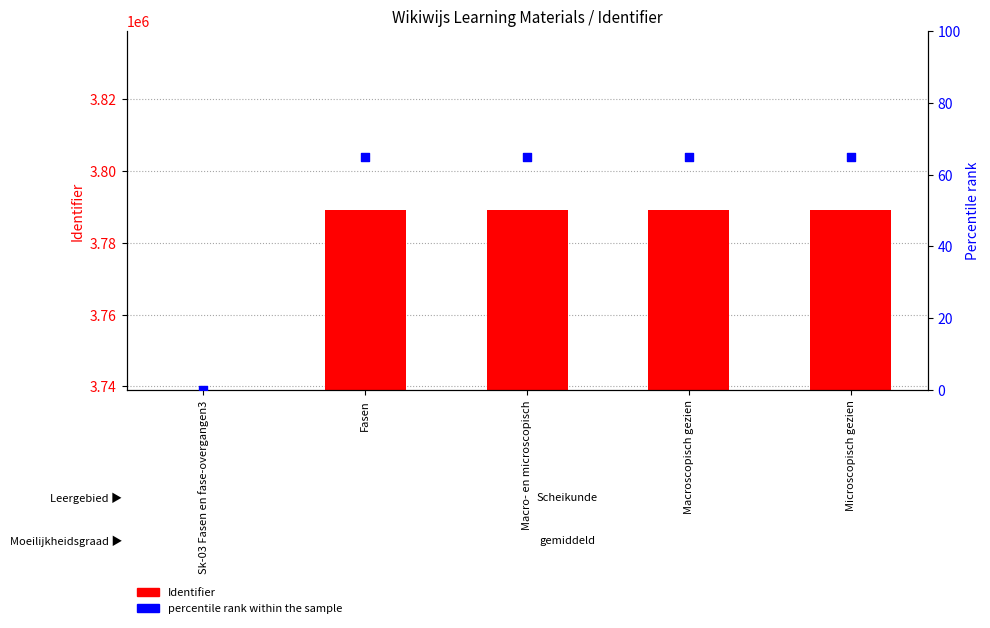

Which series has the widest spread of Y values?

Identifier